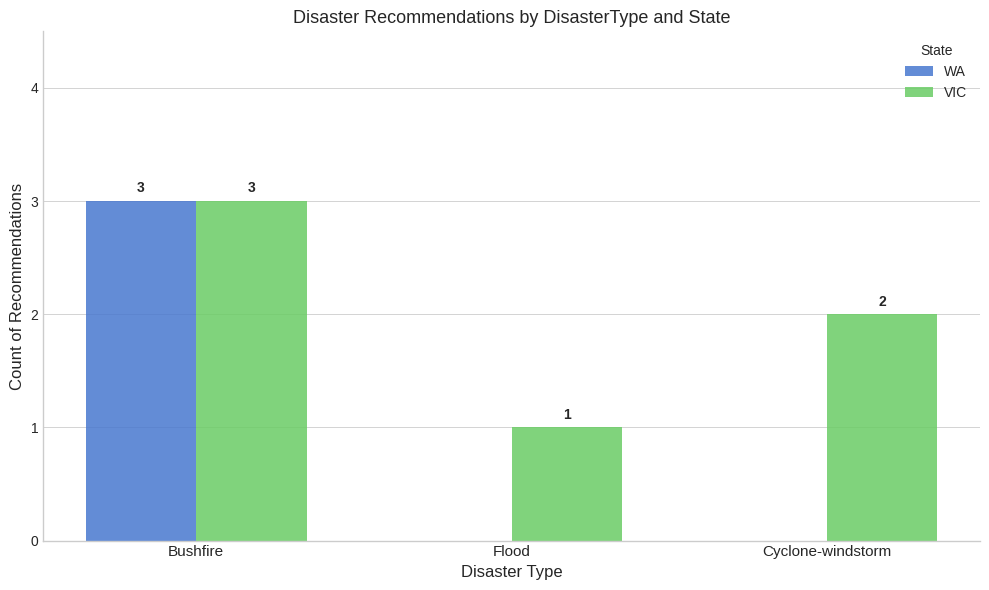

Reading left to right, what are all the values shown in this chart?

WA: Bushfire=3	Flood=0	Cyclone-windstorm=0
VIC: Bushfire=3	Flood=1	Cyclone-windstorm=2